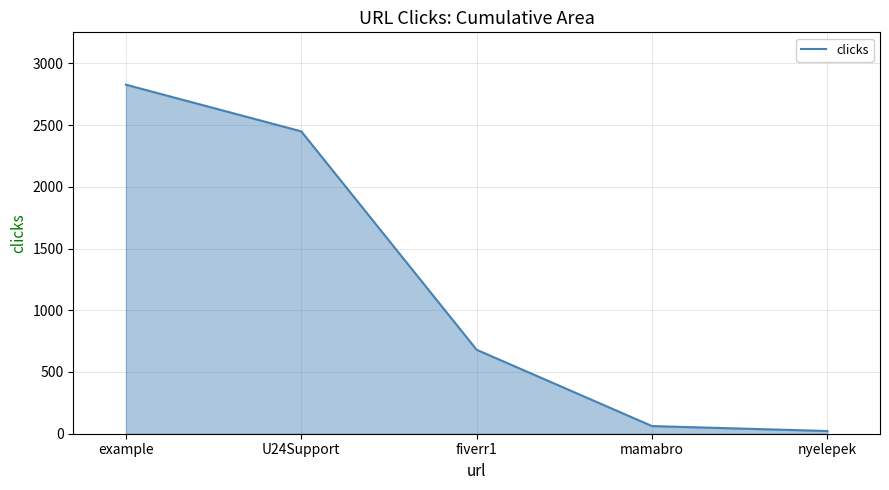

Rank the categories by value from lowest to highest.

nyelepek, mamabro, fiverr1, U24Support, example